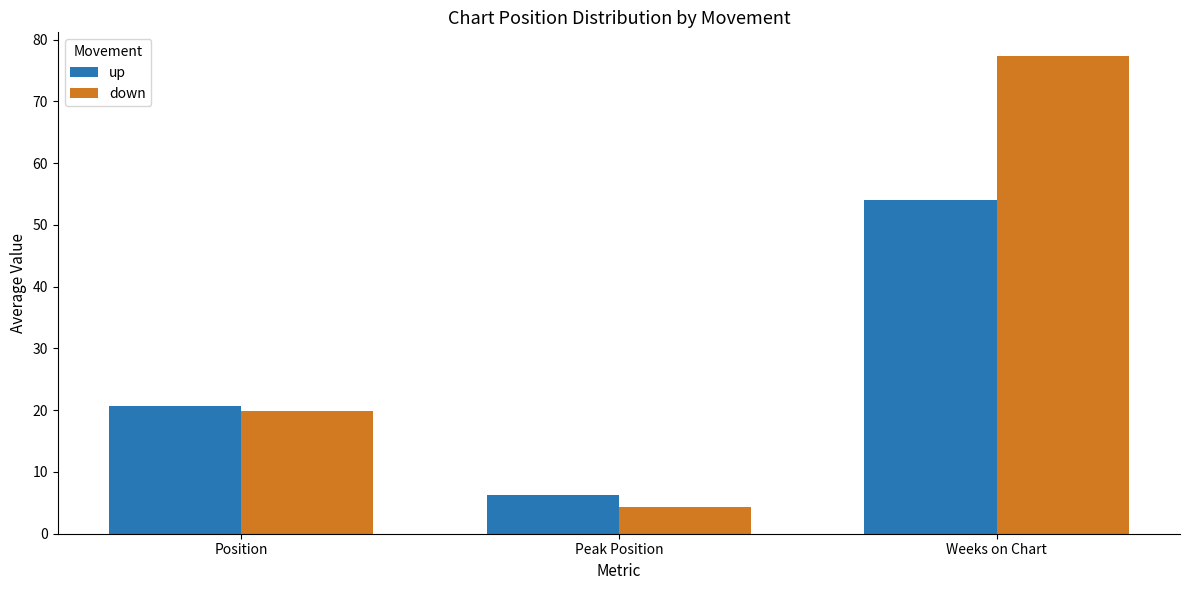

At which label does up reach its minimum?

Peak Position